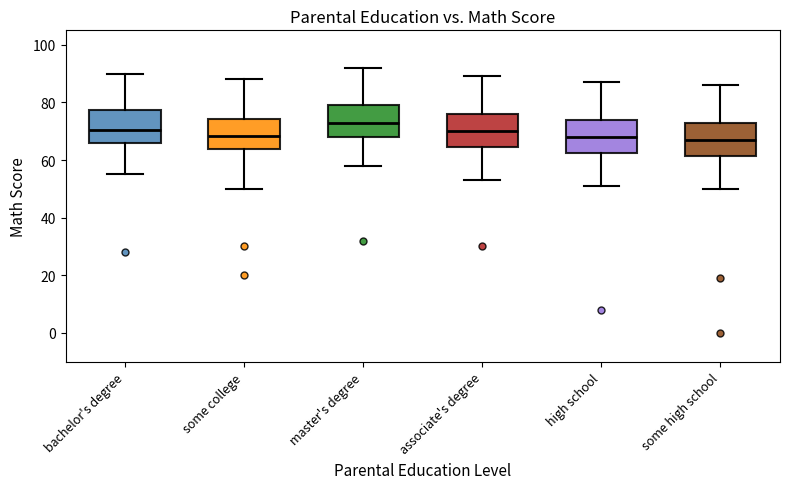

Where is the lower edge of the box for some college on the y-axis? The values are not printed on the chart, so give them approximately, as read against the axis.

64